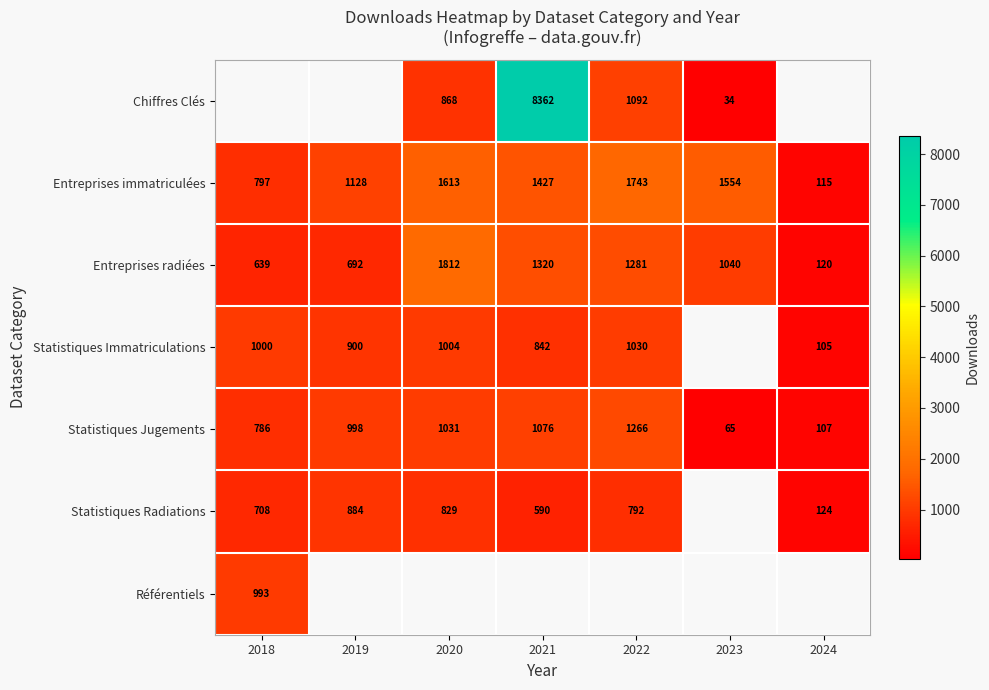

Is the value of Référentiels at 2018 greater than the value of Statistiques Radiations at 2020?

Yes